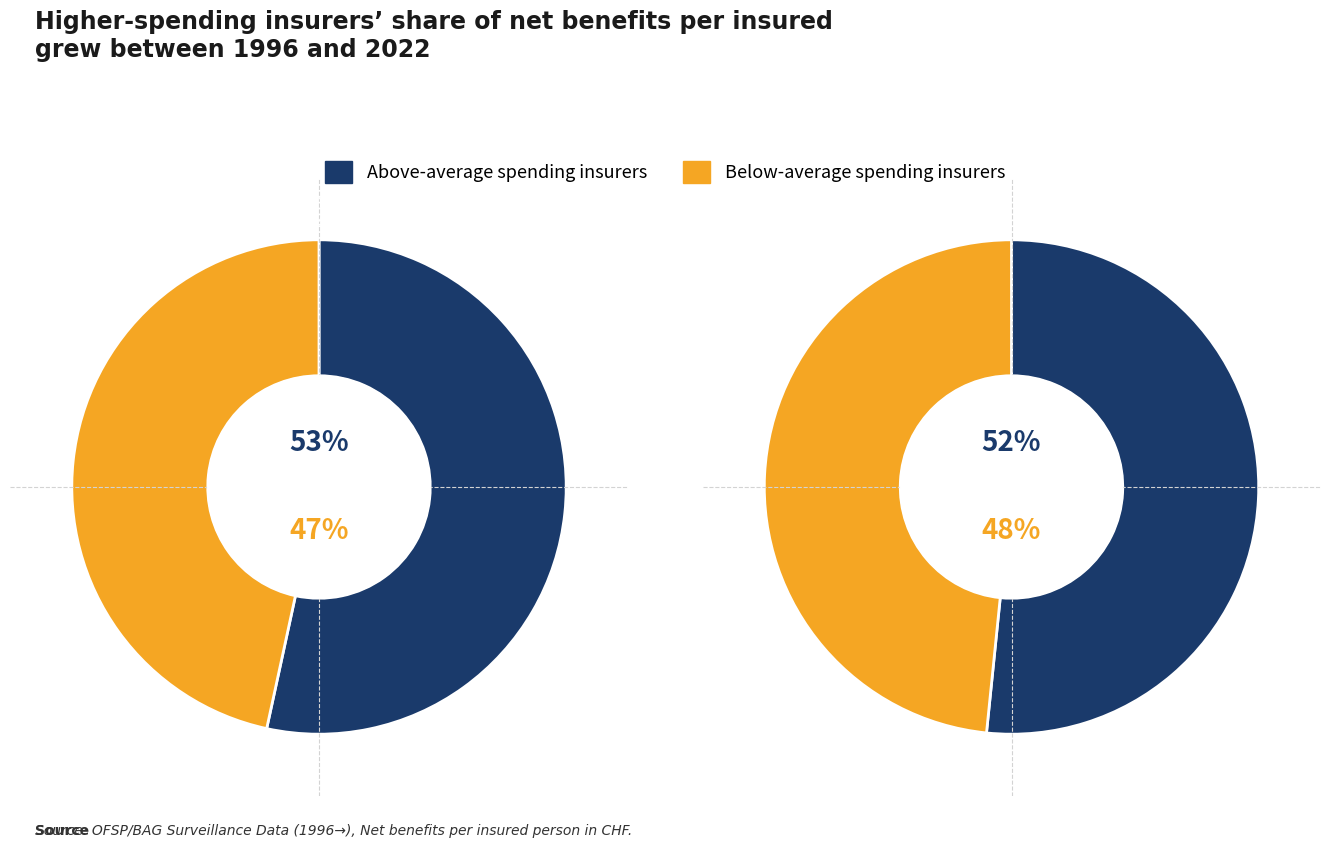

Do 1 and 0 together represent more than half of the pie?

Yes